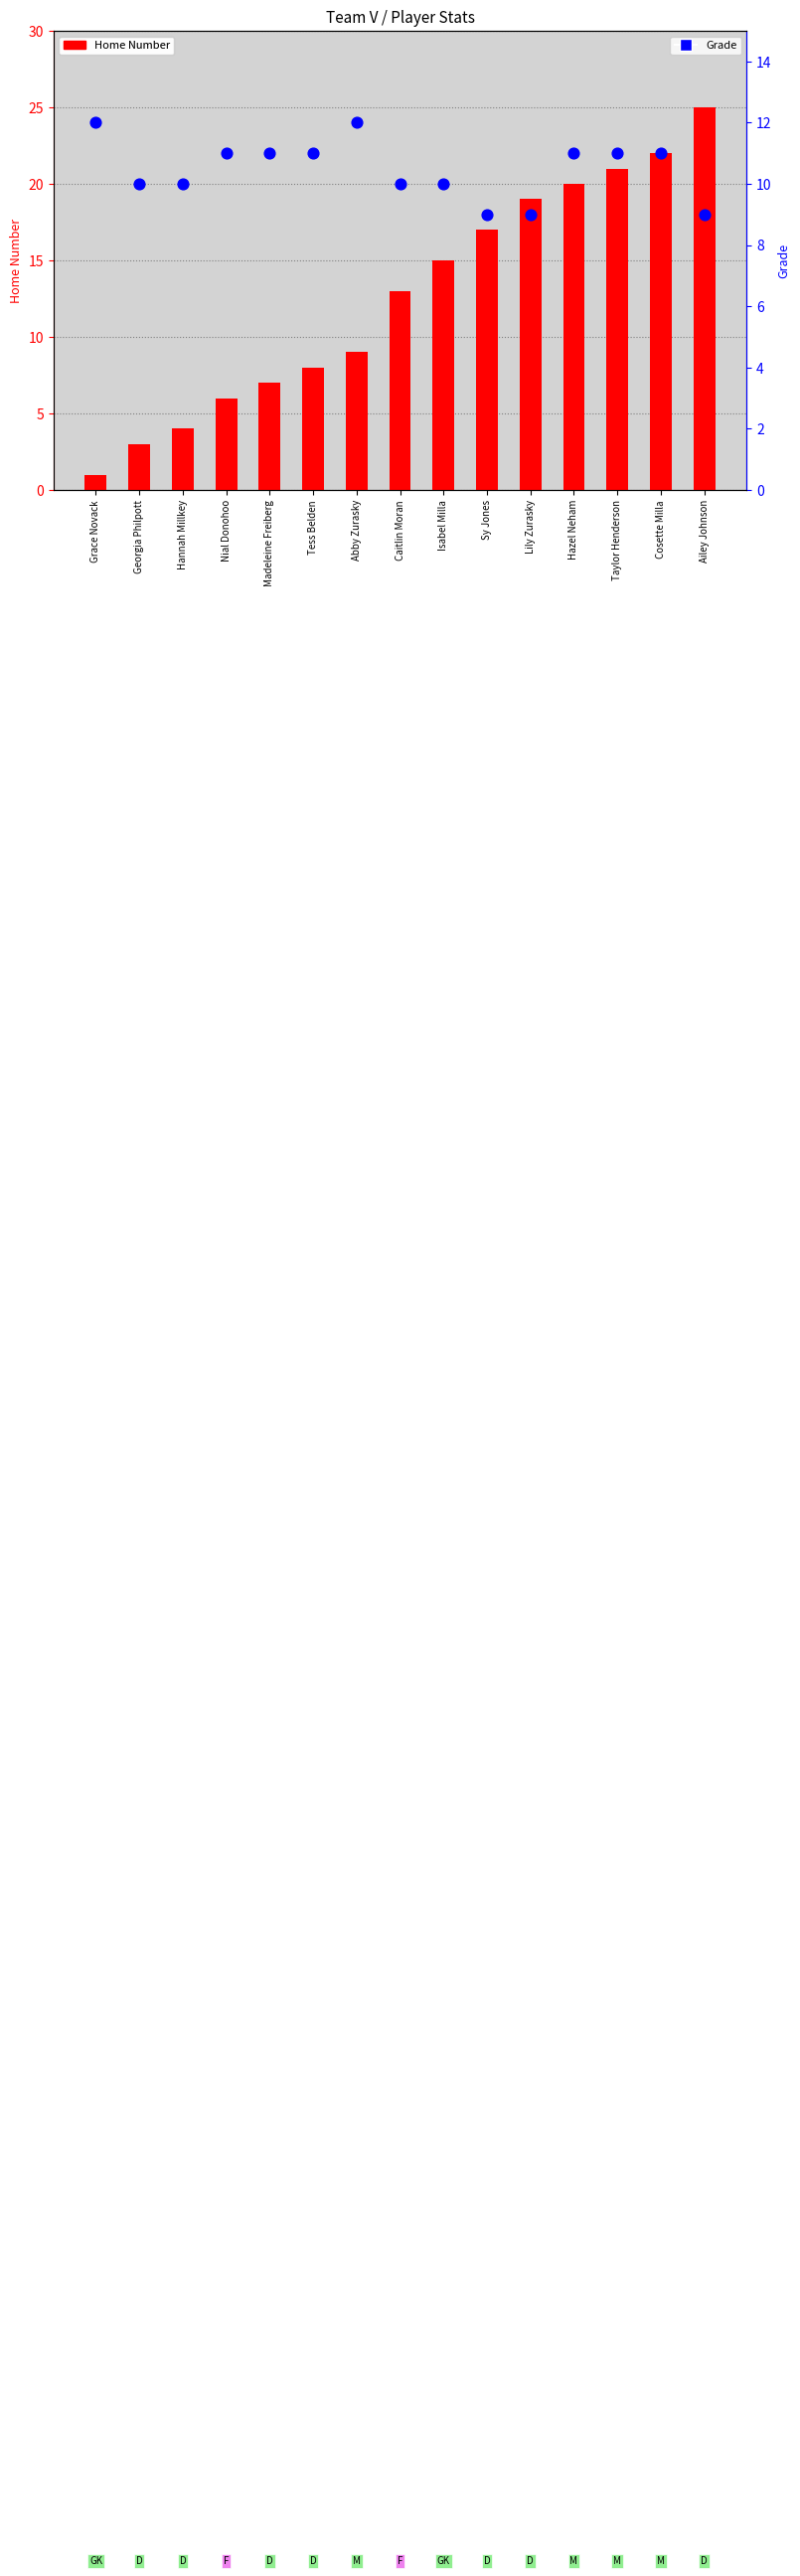

Which series has the largest total across all categories?

Home Number